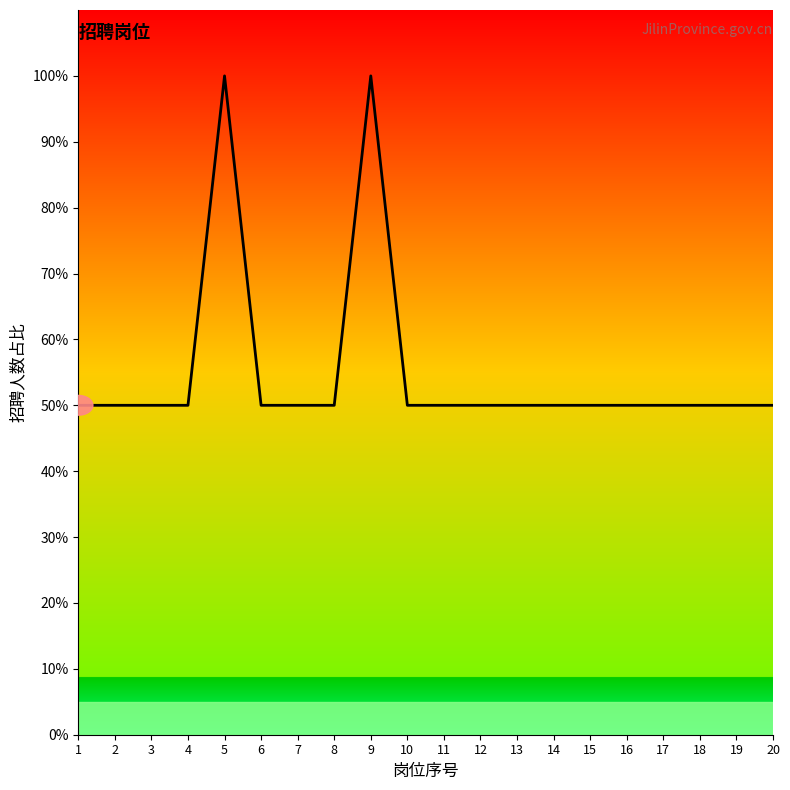

What is the minimum value shown in the chart?

50